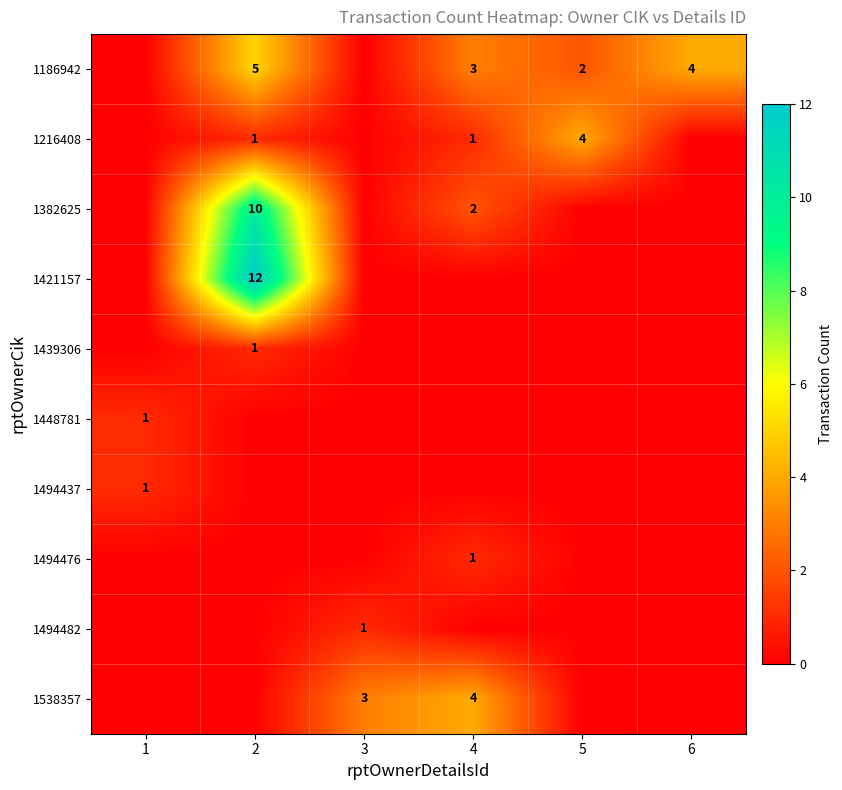

The 1421157 series shows 6 at 2. True or false?

False